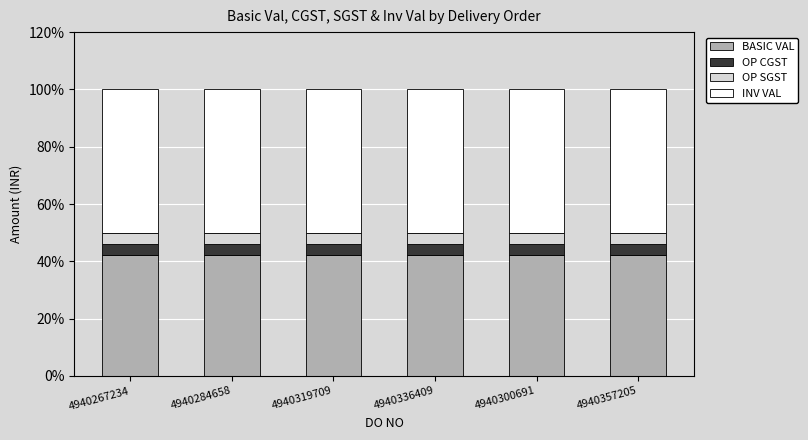

What is the minimum value for BASIC VAL?

42.3